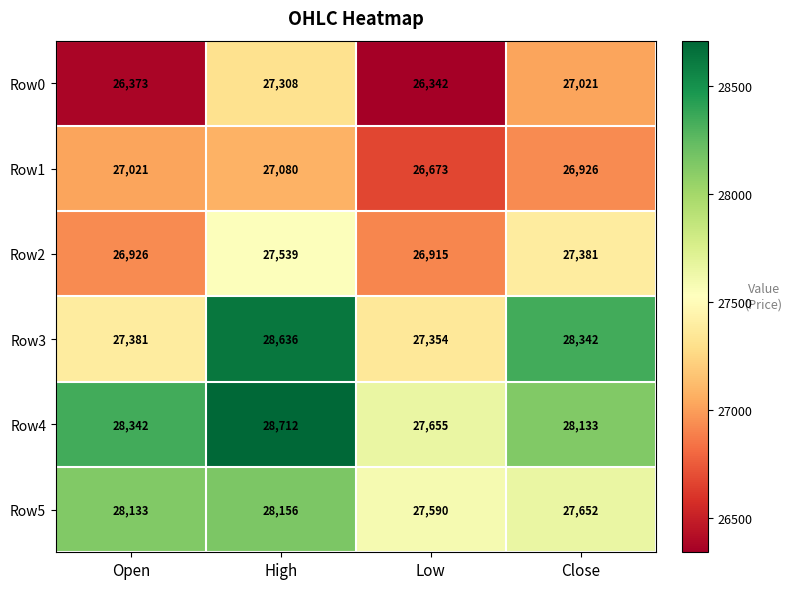

List the series in order of their peak value, lowest first.

Row1, Row0, Row2, Row5, Row3, Row4